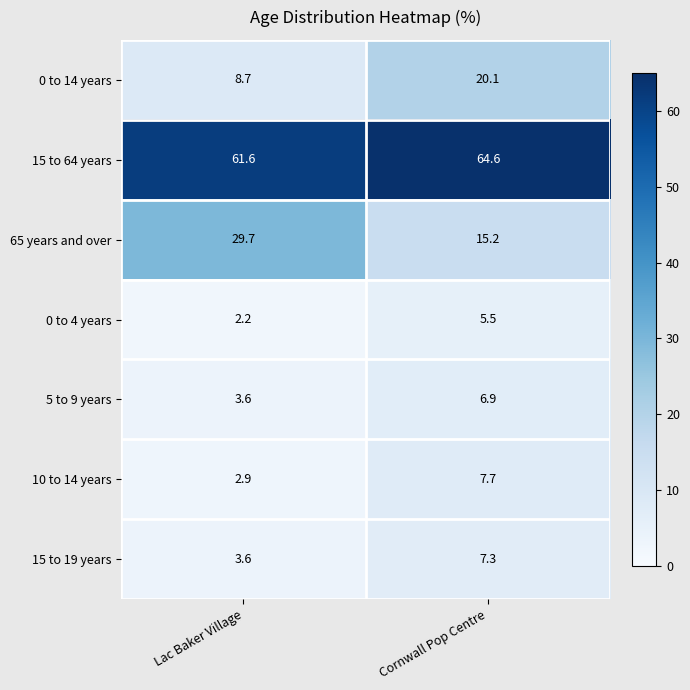

What is the difference between the 10 to 14 years values at Cornwall Pop Centre and Lac Baker Village?

4.8